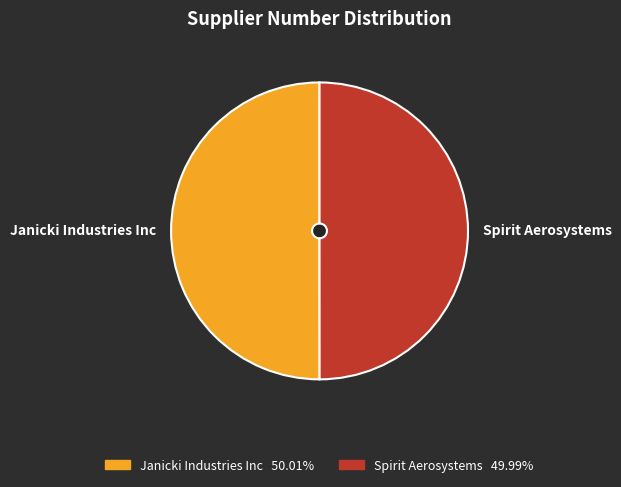

To the nearest percent, what percentage of the pie is Janicki Industries Inc?

50%